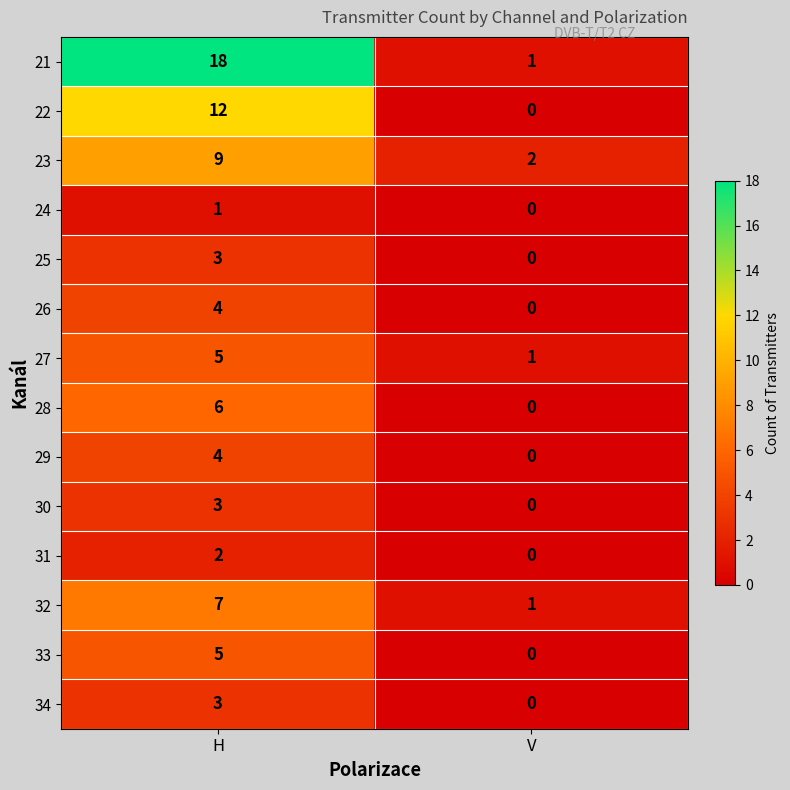

What is the sum of all 21 values?

19